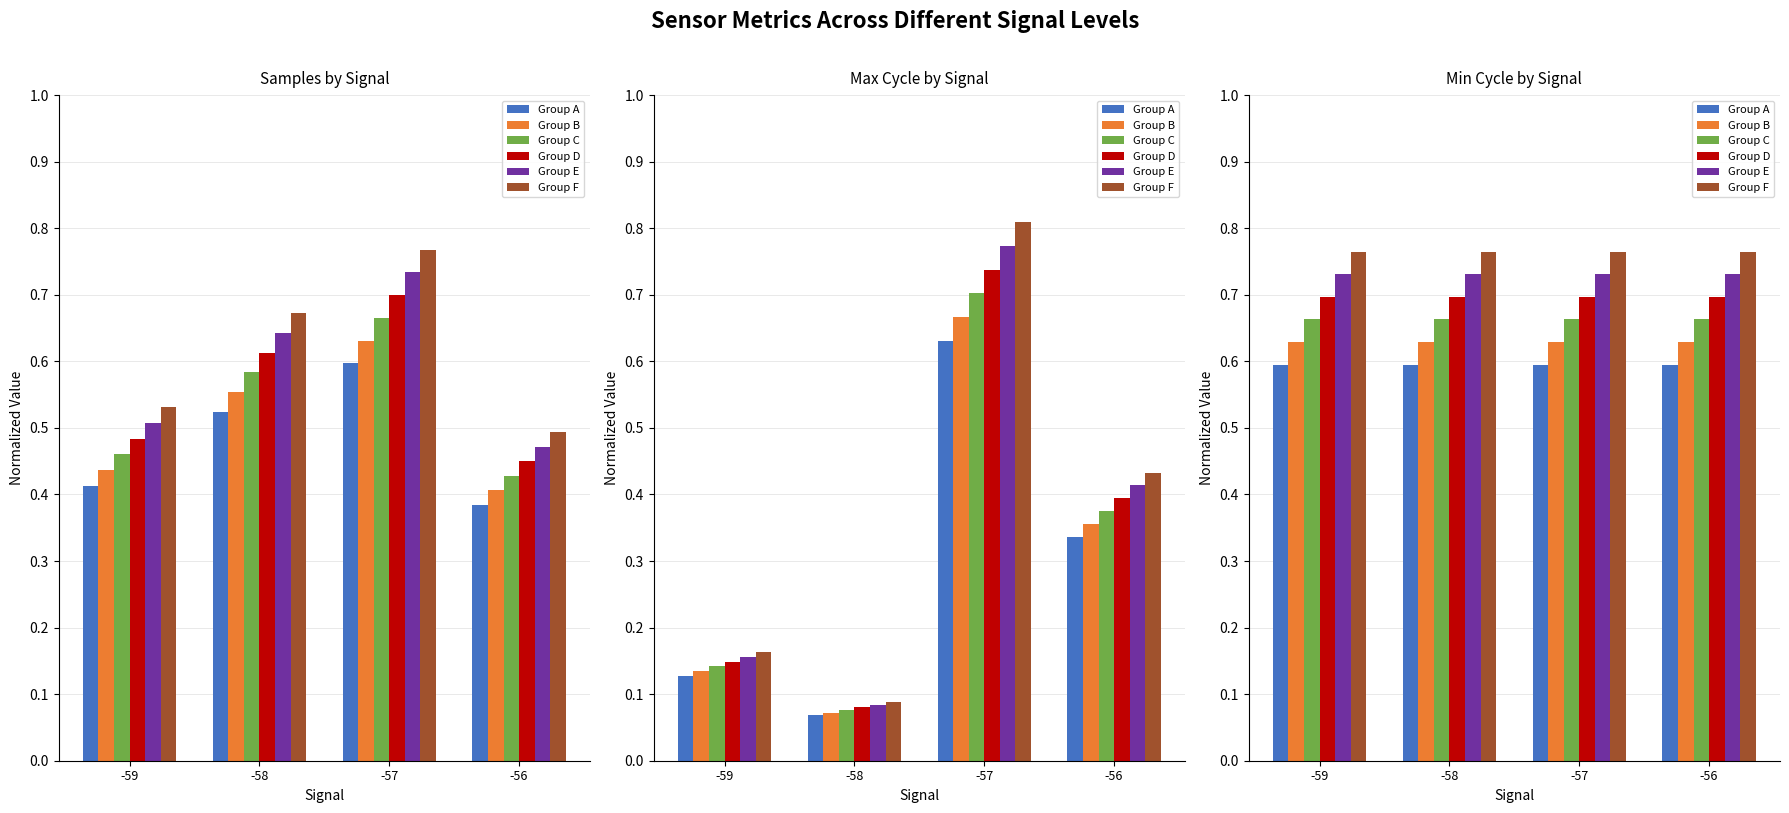

Which has a higher value, -59 or -57?

-59